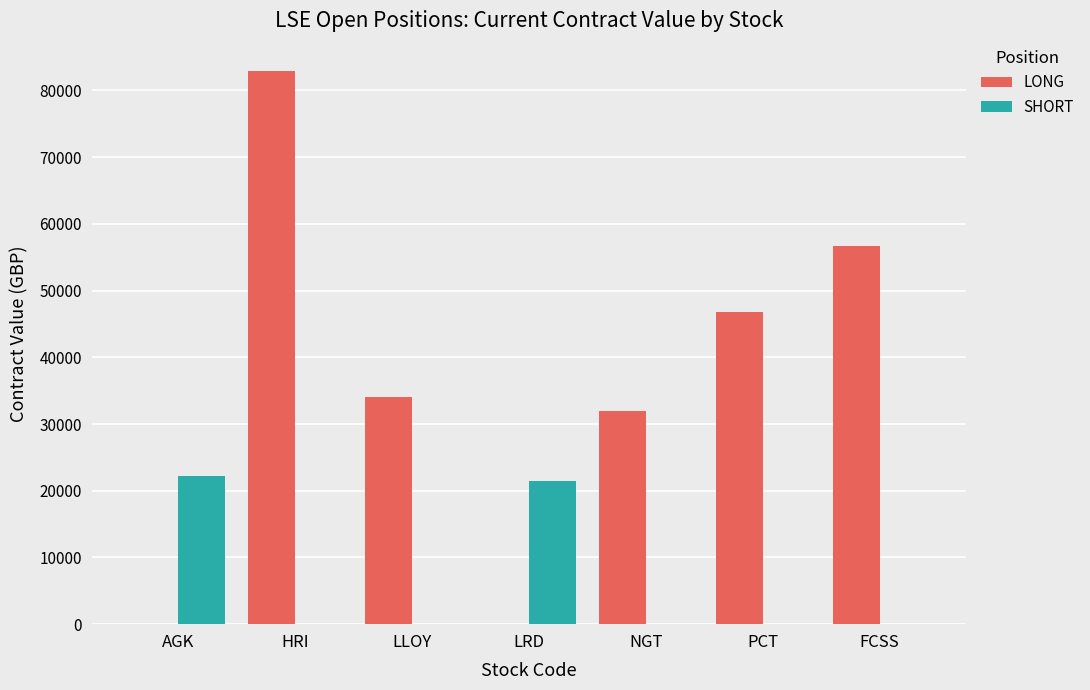

Count the number of categories in the chart.

7